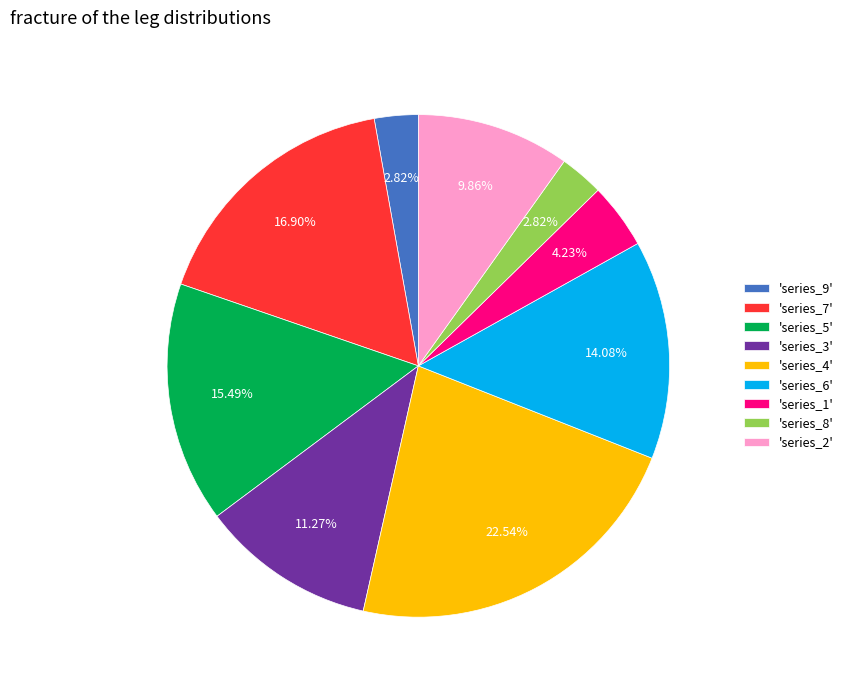

Do 'series_4' and 'series_8' together represent more than half of the pie?

No